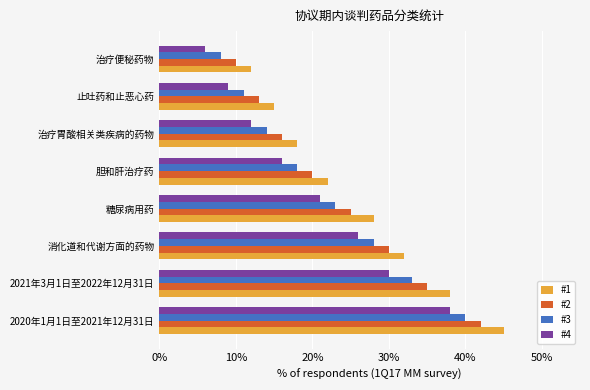

Which category has the highest value in the #2 series?

2020年1月1日至2021年12月31日